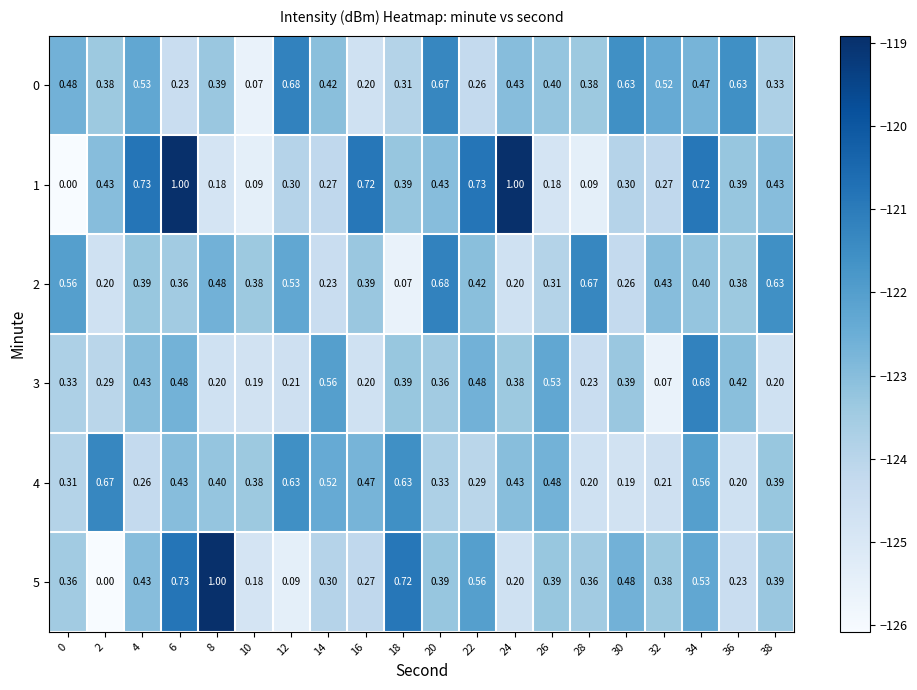

Is the value of 4 at 6 greater than the value of 1 at 16?

No